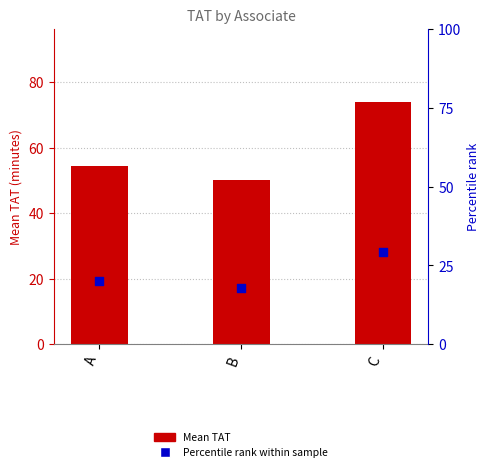

At which category is the sum across all series the highest?

C